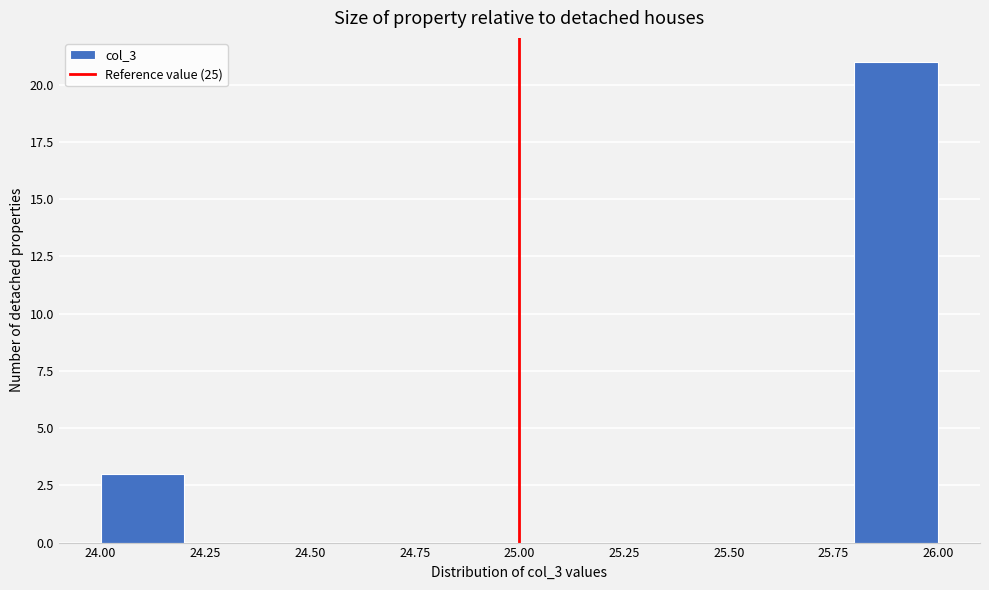

Which range on the x-axis has the tallest bar?

25.8 to 26.0